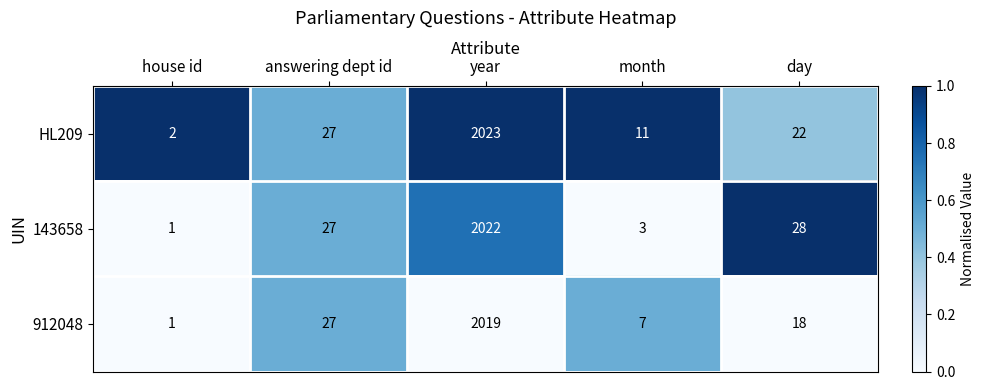

Reading left to right, extract all data points from this chart.

HL209: 2	27	2023	11	22
143658: 1	27	2022	3	28
912048: 1	27	2019	7	18